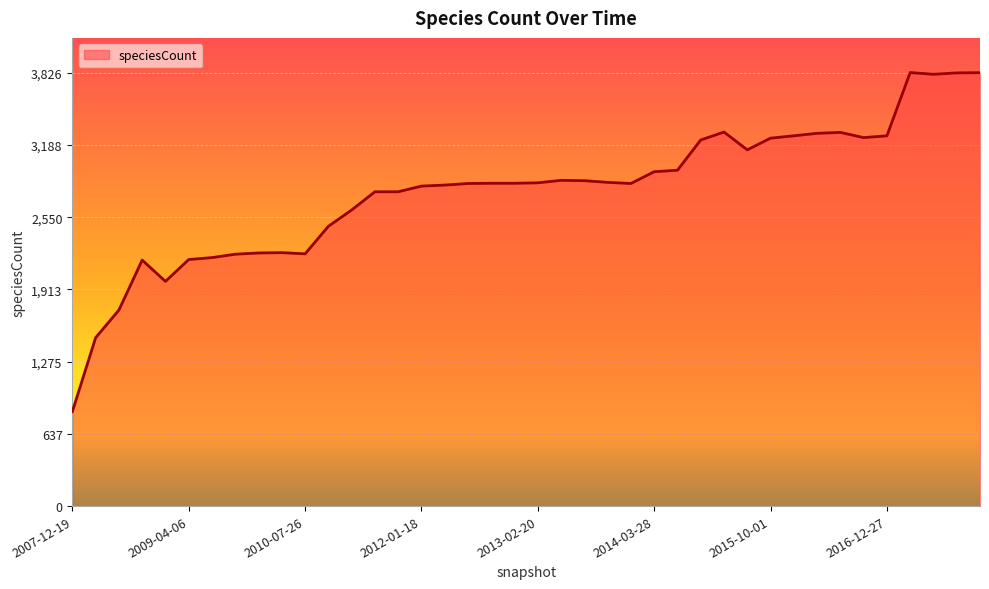

What is the greatest value displayed?

3826